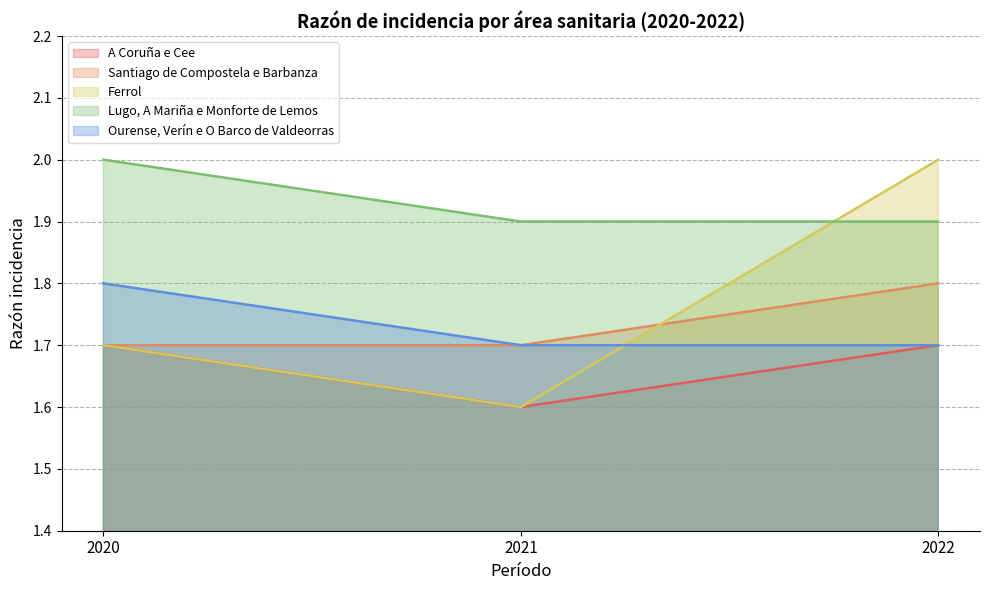

At how many categories does at least one series exceed 1?

3